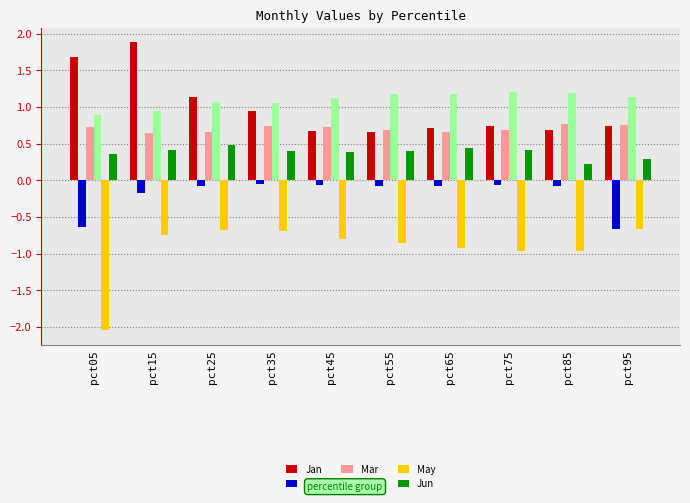

What is the difference between the second highest and second lowest values in the Feb series?

0.6